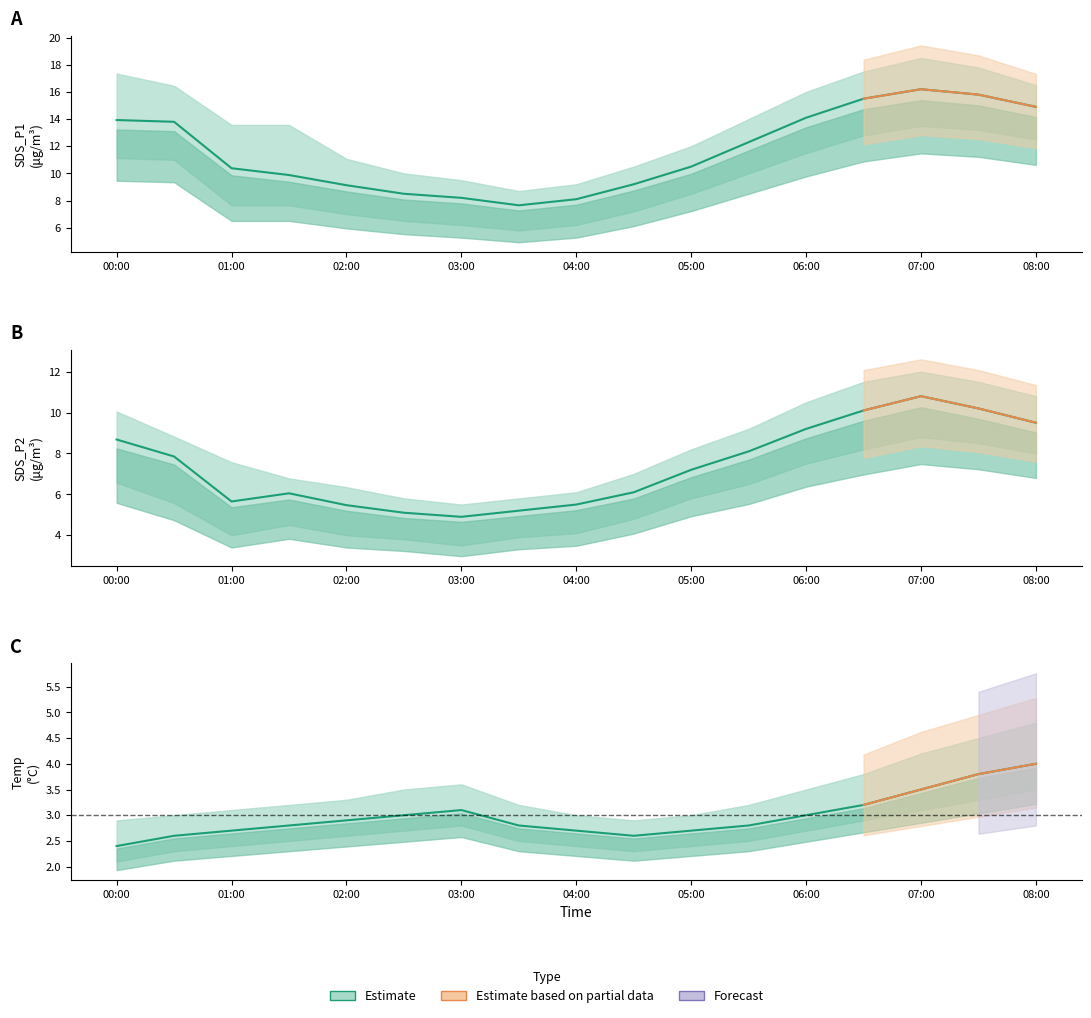

What is the maximum value for SDS_P2?

10.8